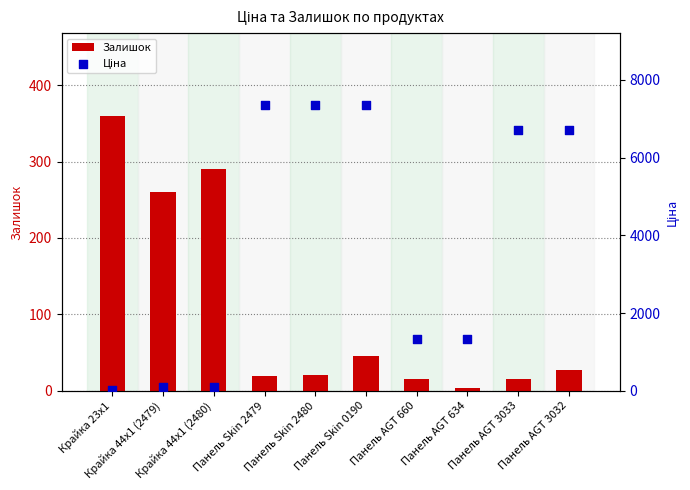

What is the total value across all series at Панель AGT 660?

1348.7